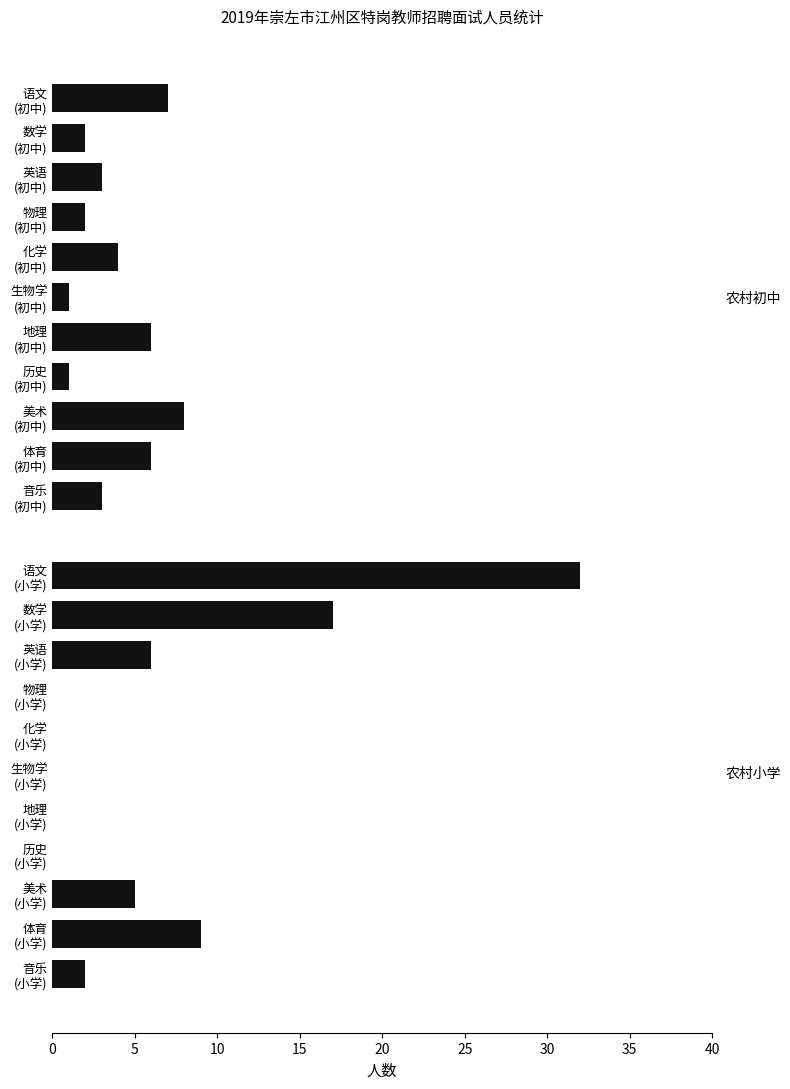

What is the sum of all values?

114